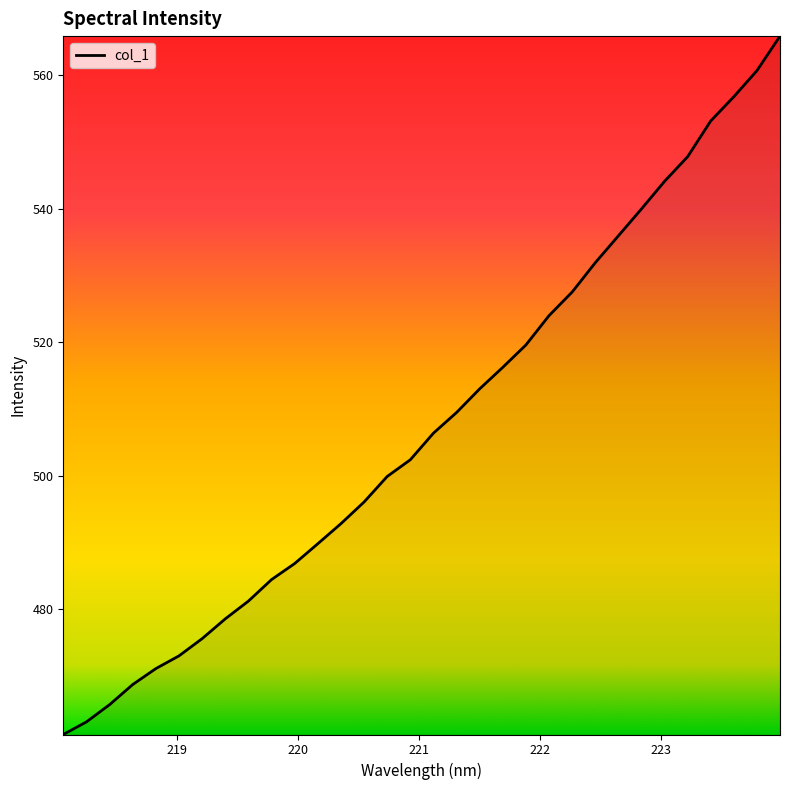

What is the greatest value displayed?

565.9